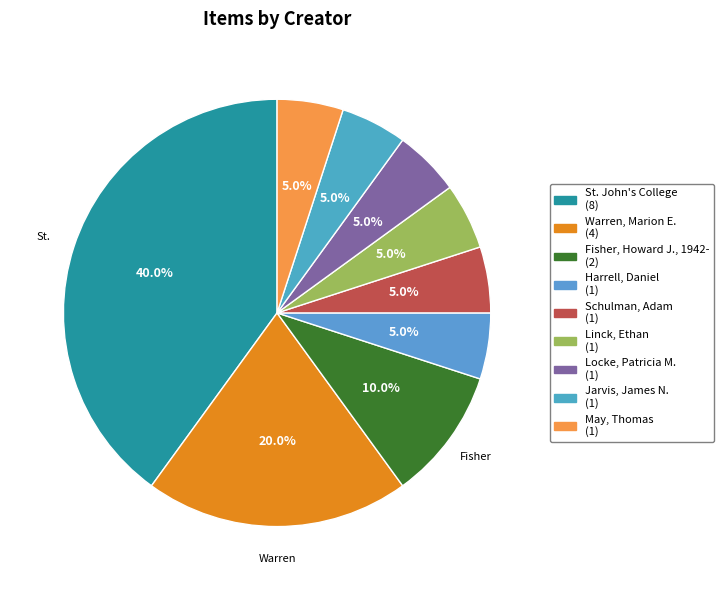

Is Jarvis, James N. the majority of the pie?

No